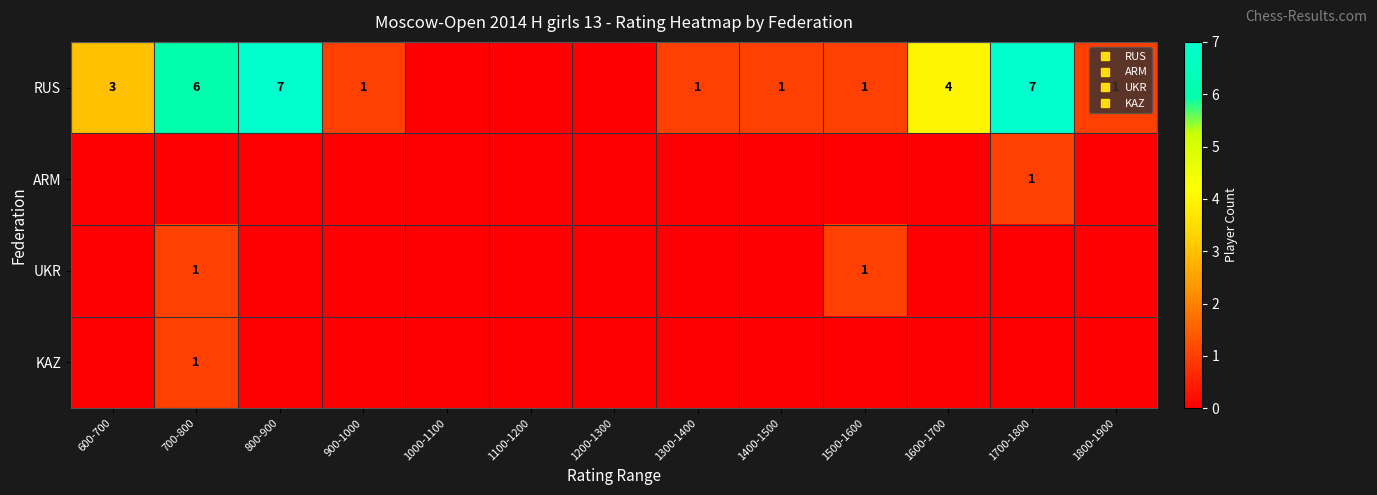

True or false: UKR has a value of 0 at 1700-1800.

True